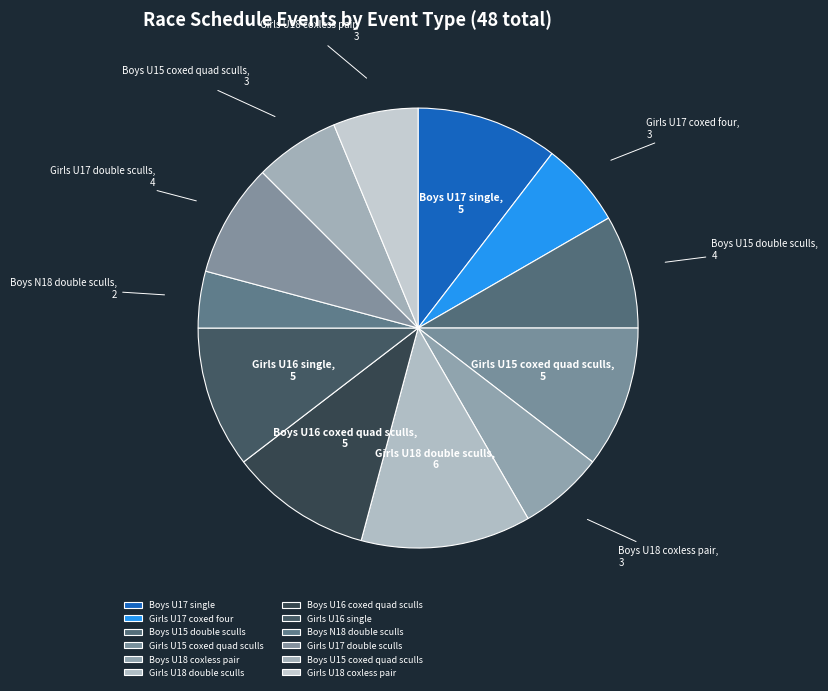

Is there any slice that represents more than half of the pie?

No